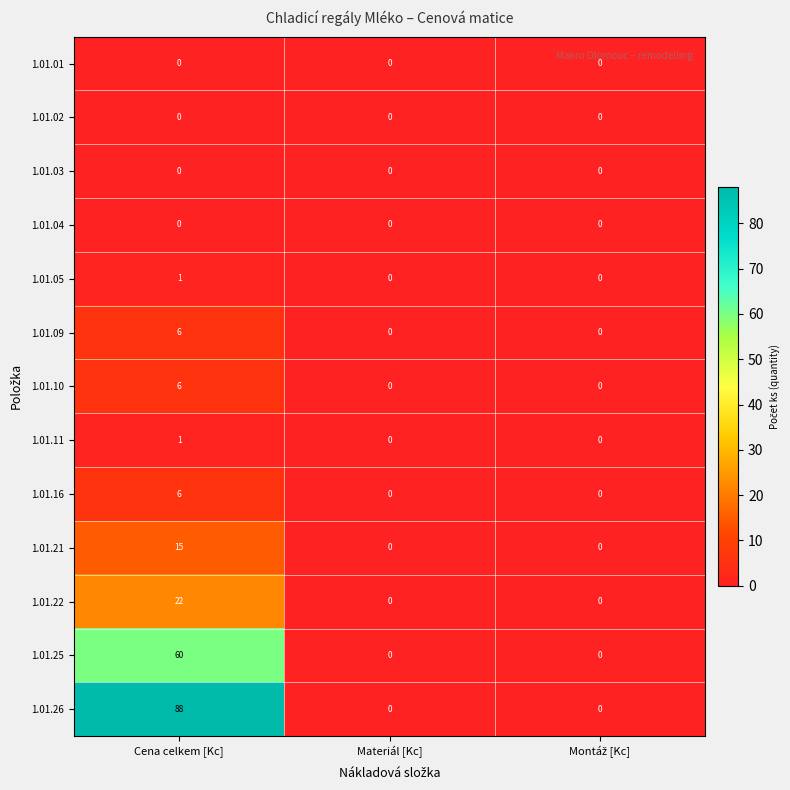

True or false: 1.01.26 has a value of 88 at Cena celkem [Kc].

True